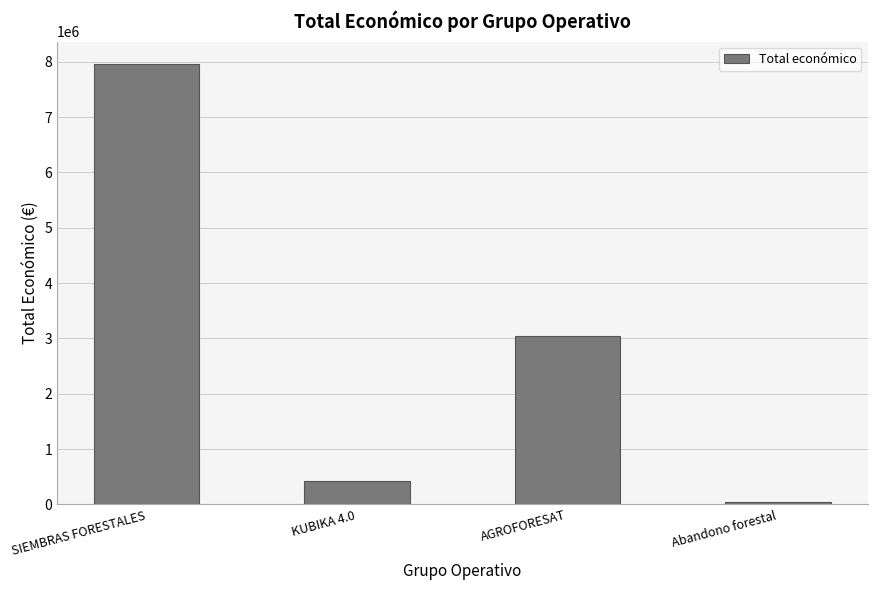

Rank the categories by value from highest to lowest.

SIEMBRAS FORESTALES, AGROFORESAT, KUBIKA 4.0, Abandono forestal